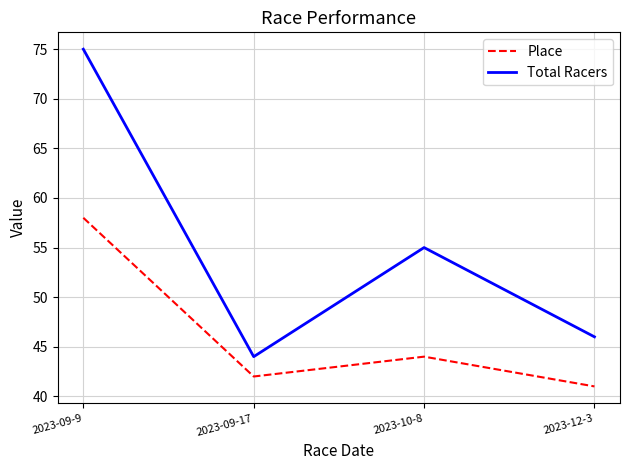

Which series changed the most between 2023-09-17 and 2023-10-8?

Total Racers